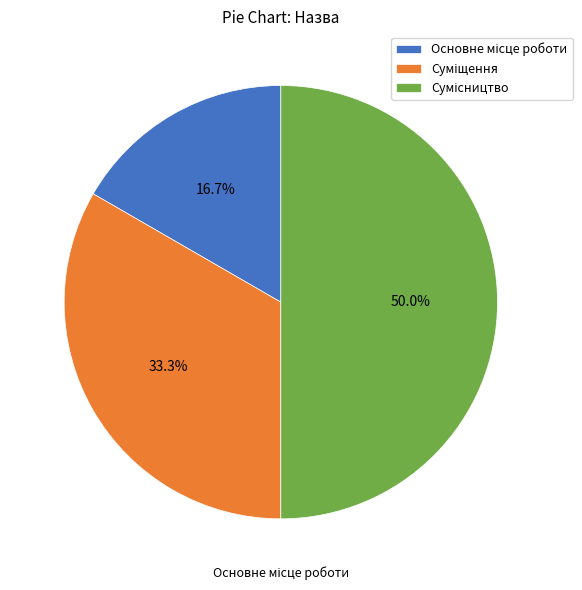

Combined, do Суміщення and Сумісництво account for over 50%?

Yes